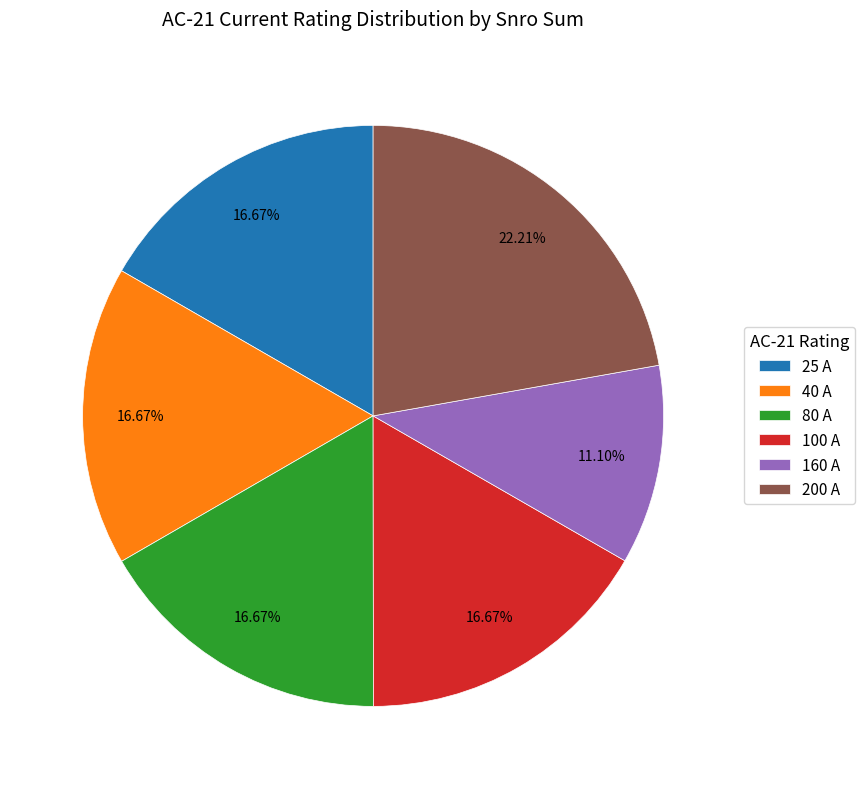

What is the ratio of the value at 40 A to the value at 160 A?

1.5